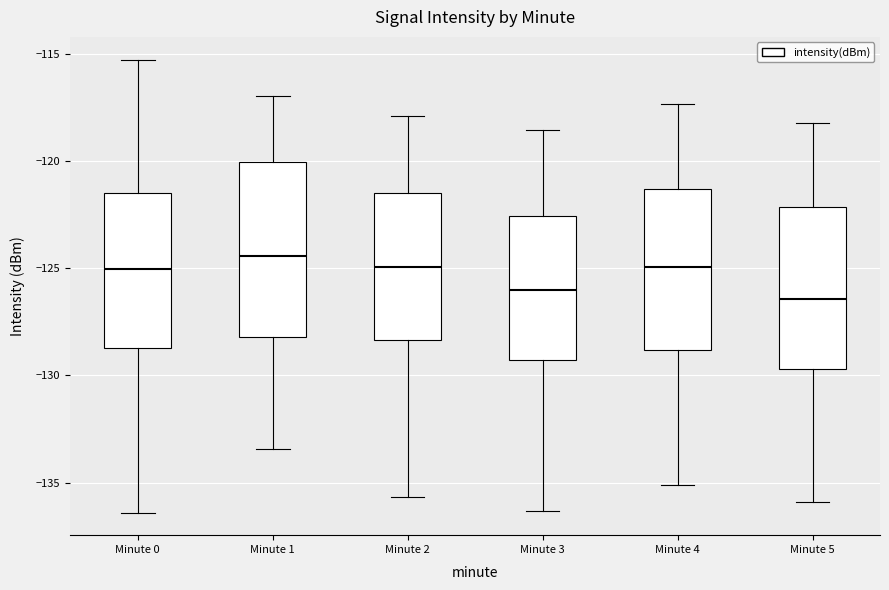

Reading left to right, read every box against the y-axis: the position of its median line, the range the box covers, and the ends of its whiskers. The values are not printed on the chart, so give them approximately, as read against the axis.

Minute 0: median -125.0, box -128.5 to -121.5, whiskers -136.5 to -115.5
Minute 1: median -124.5, box -128.0 to -120.0, whiskers -133.5 to -117.0
Minute 2: median -125.0, box -128.5 to -121.5, whiskers -135.5 to -118.0
Minute 3: median -126.0, box -129.5 to -122.5, whiskers -136.5 to -118.5
Minute 4: median -125.0, box -129.0 to -121.5, whiskers -135.0 to -117.5
Minute 5: median -126.5, box -129.5 to -122.0, whiskers -136.0 to -118.0